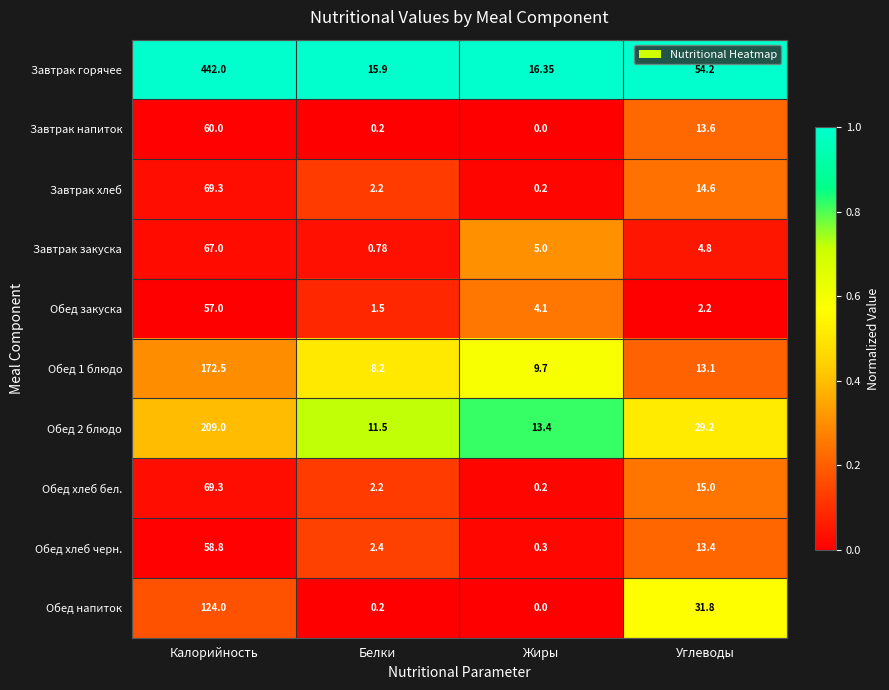

Which series has the largest range (max minus min)?

Завтрак горячее